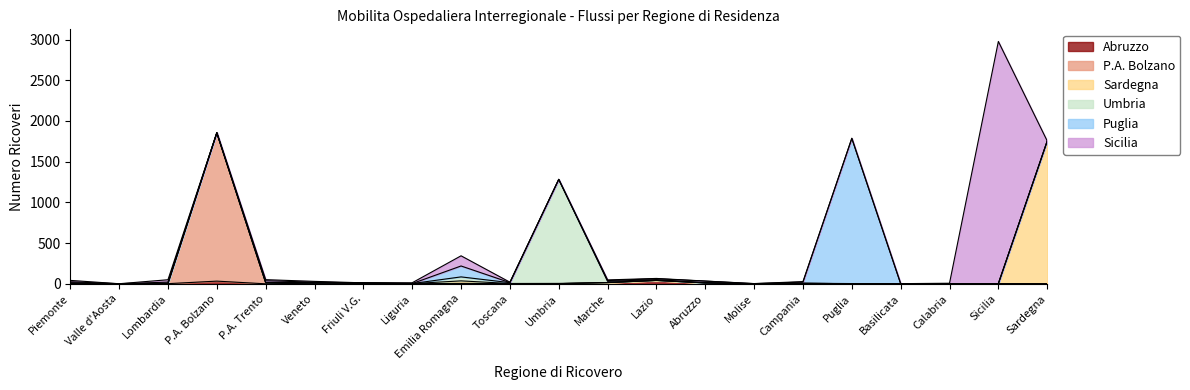

What position from the right is Sardegna?

1